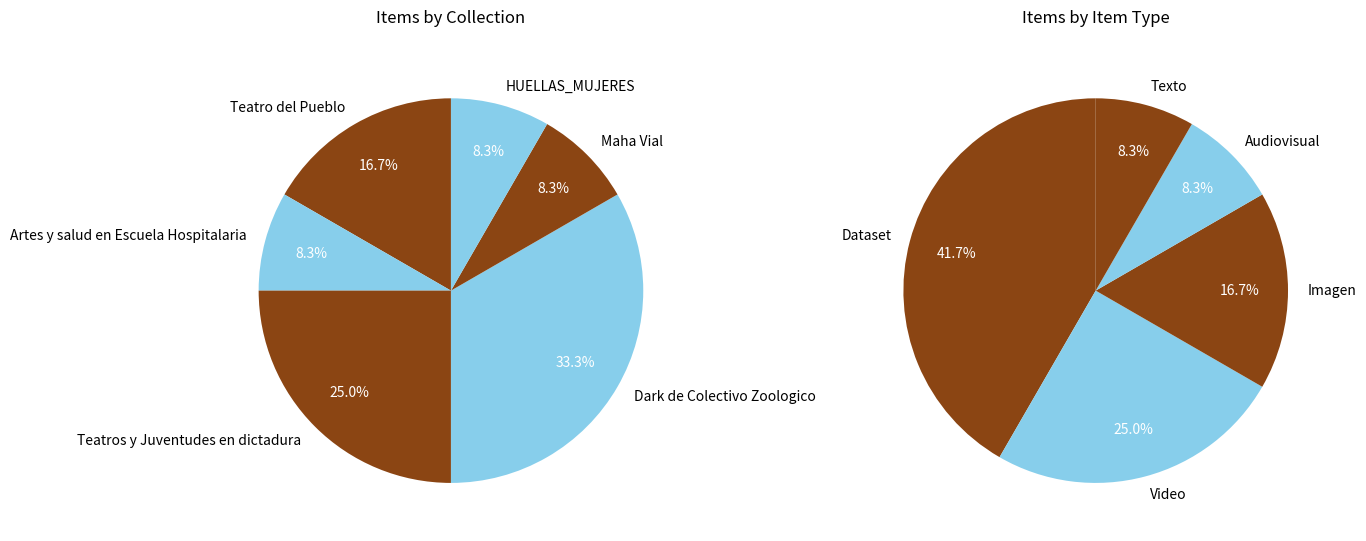

Does 6947 represent more than half of the total?

No